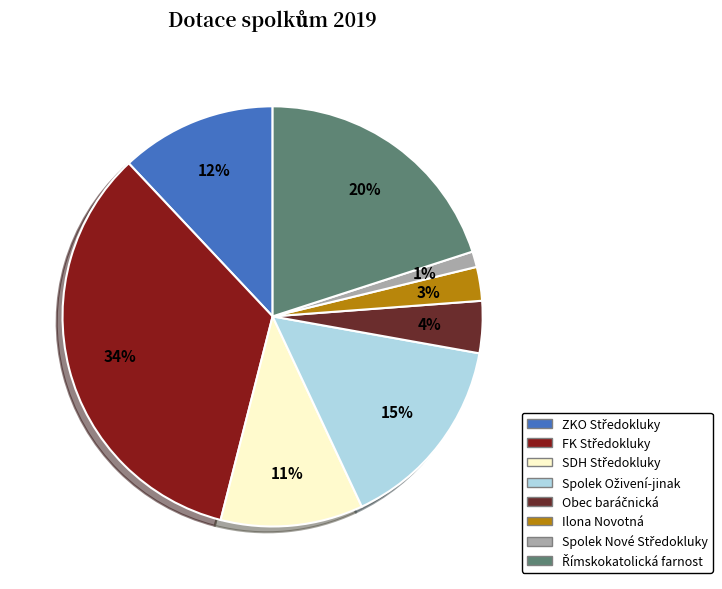

To the nearest percent, what is the difference between the largest and smallest slice percentages?

33%